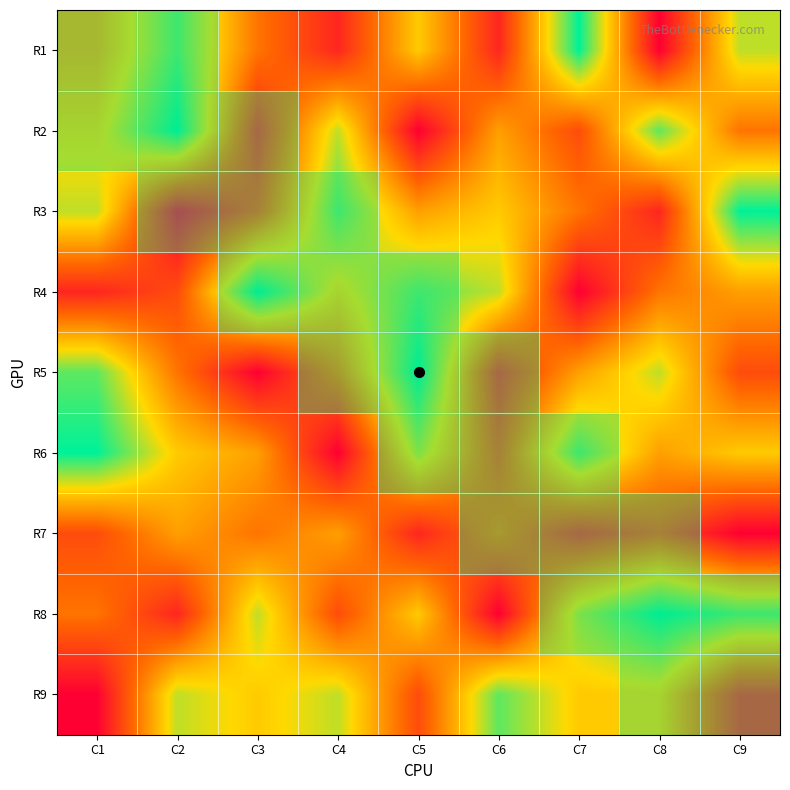

What is the greatest value displayed?

9